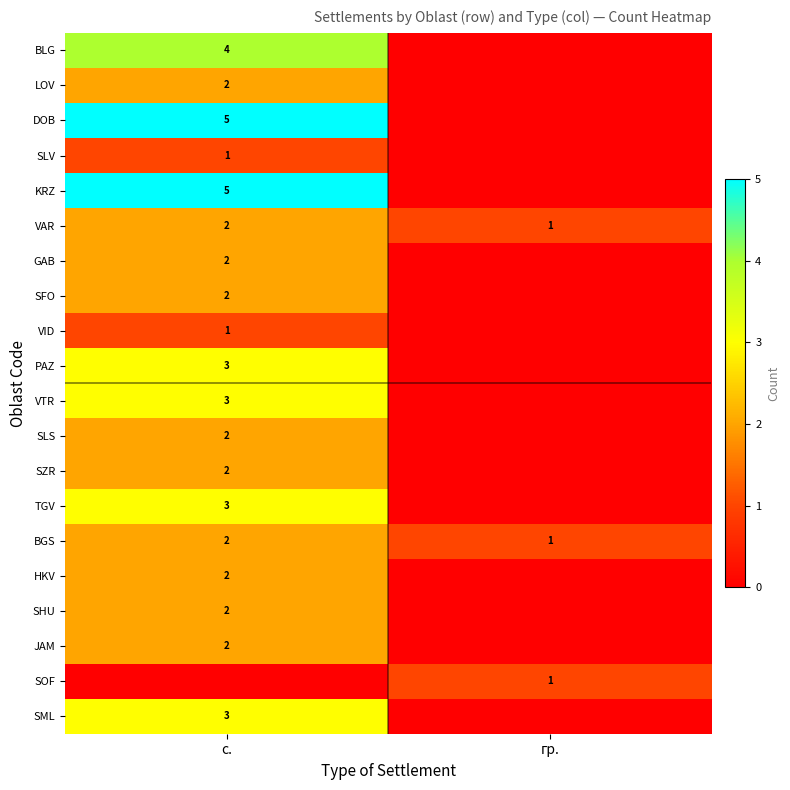

The SLS series shows 2 at с.. True or false?

True